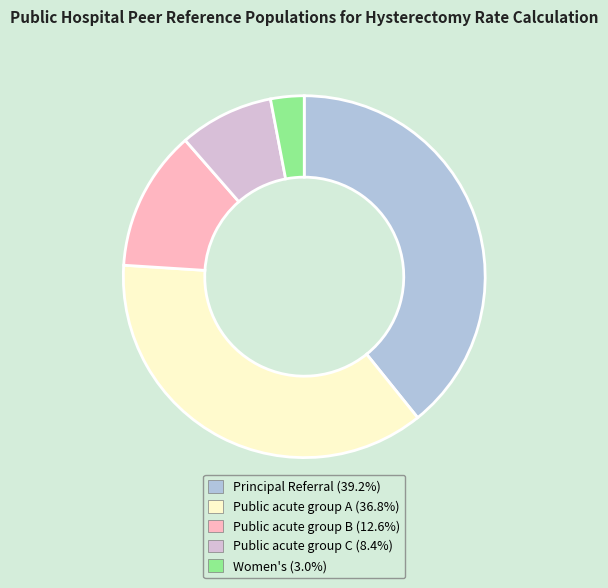

Is there any slice that represents more than half of the pie?

No